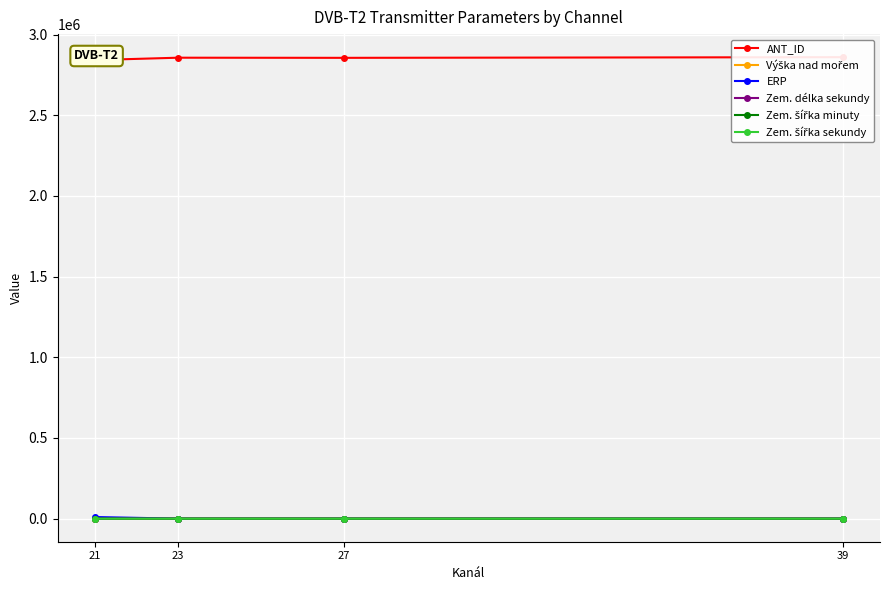

What is the difference between the maximum and minimum values in the Zem. šířka minuty series?

1